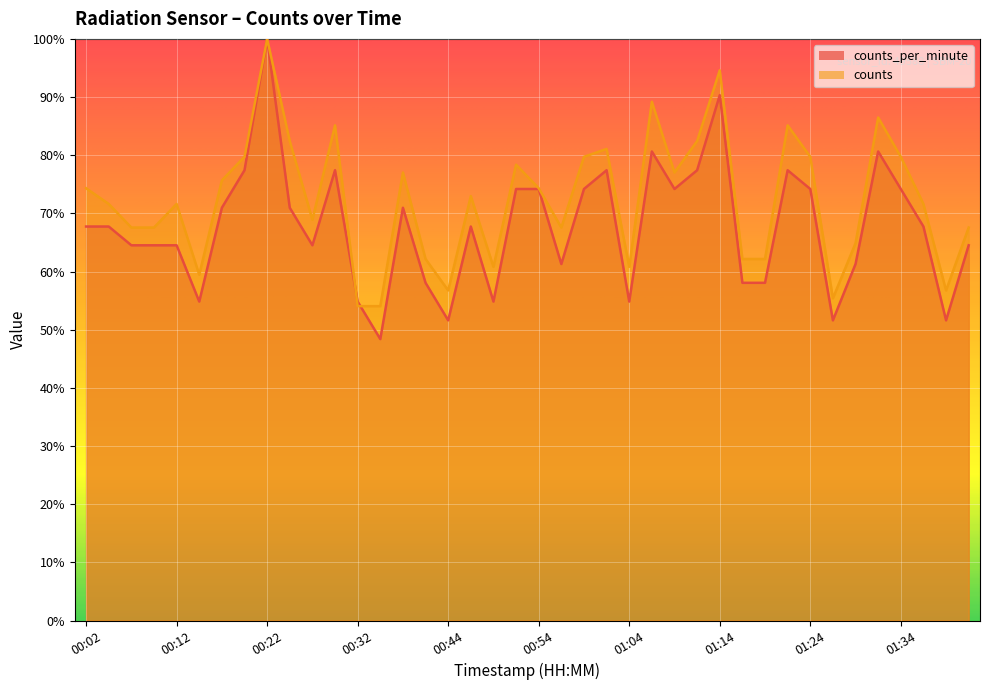

Which has a higher value, 00:52 or 01:14?

01:14